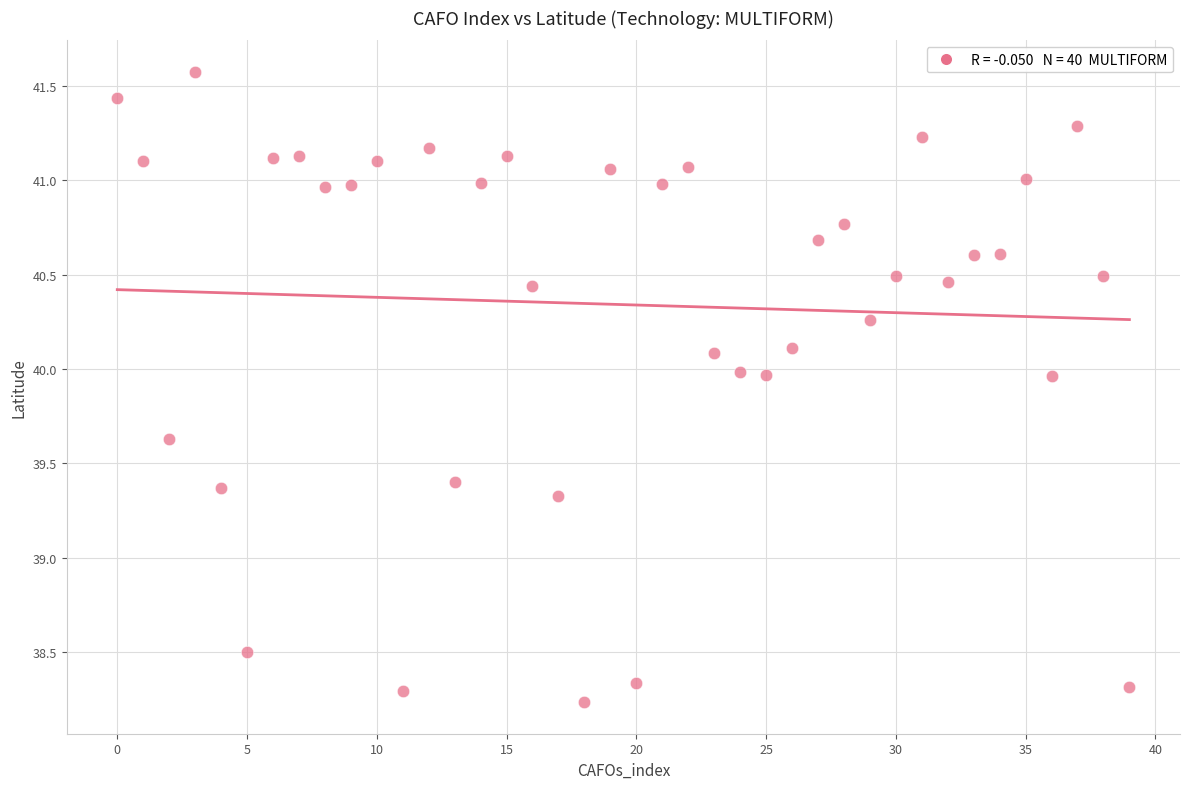

What Y value in the scatter plot is closest to 39?

39.3